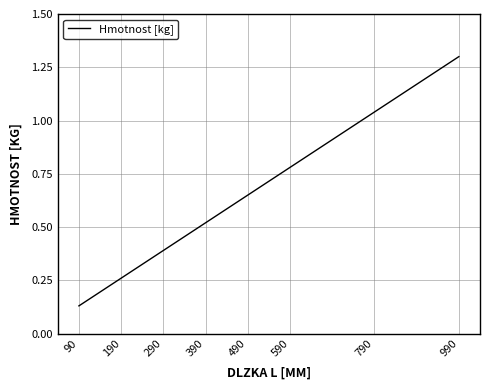

What is the difference between the maximum and minimum values?

1.2